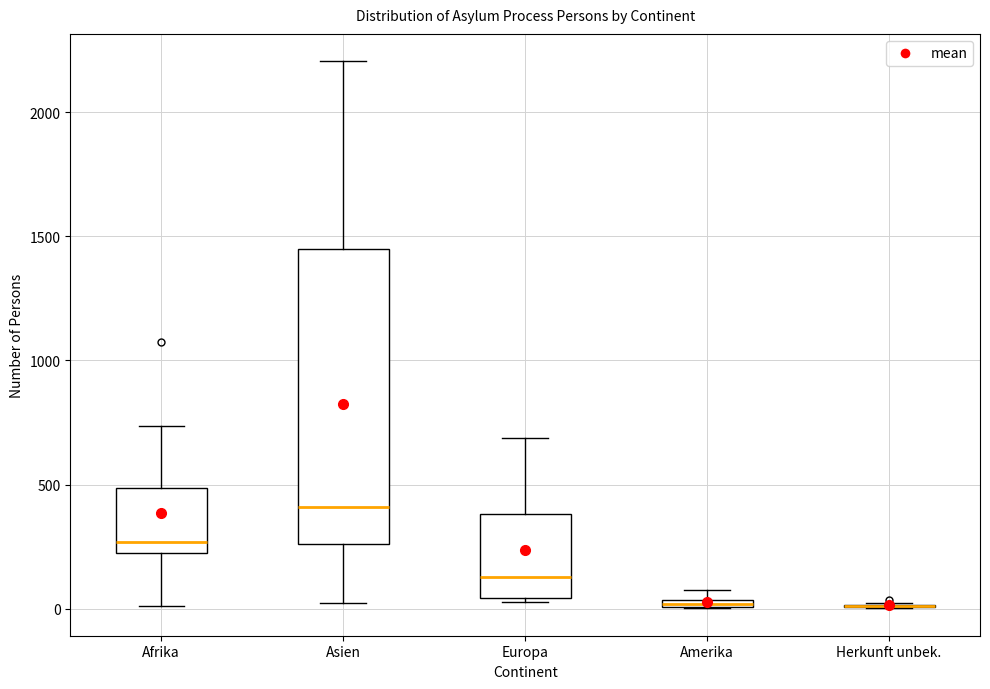

Where does the median line of the box for Asien sit on the y-axis? The values are not printed on the chart, so give them approximately, as read against the axis.

400